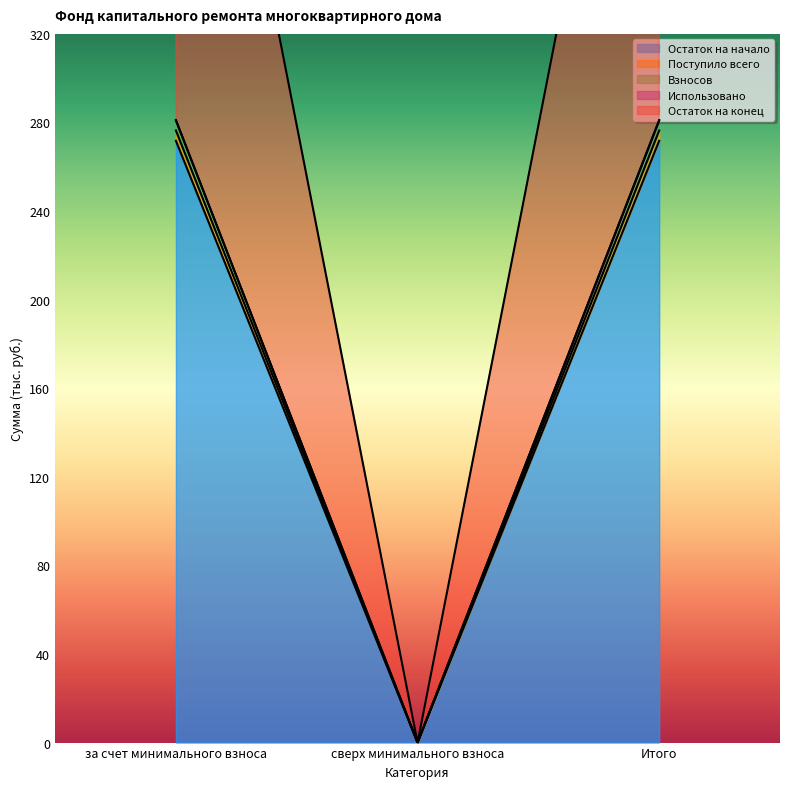

What is the difference between the highest and lowest values at за счет минимального взноса?

285.6